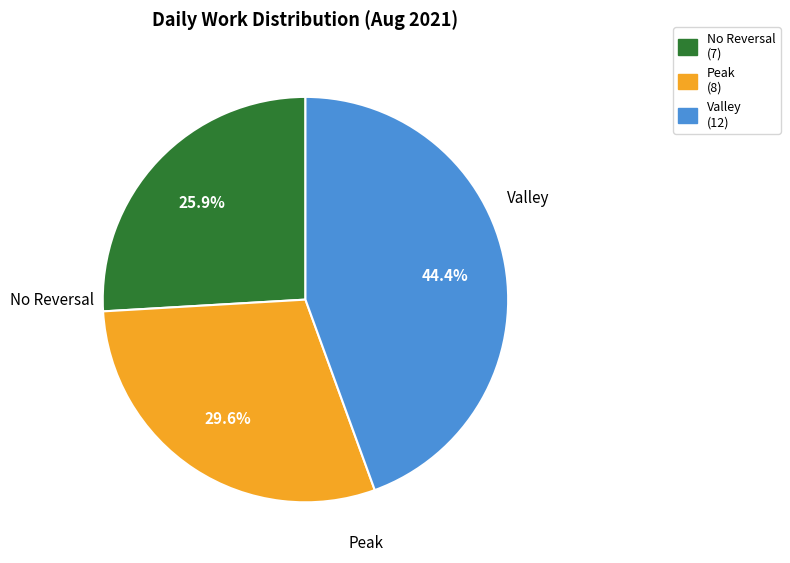

How many segments does this pie chart have?

3